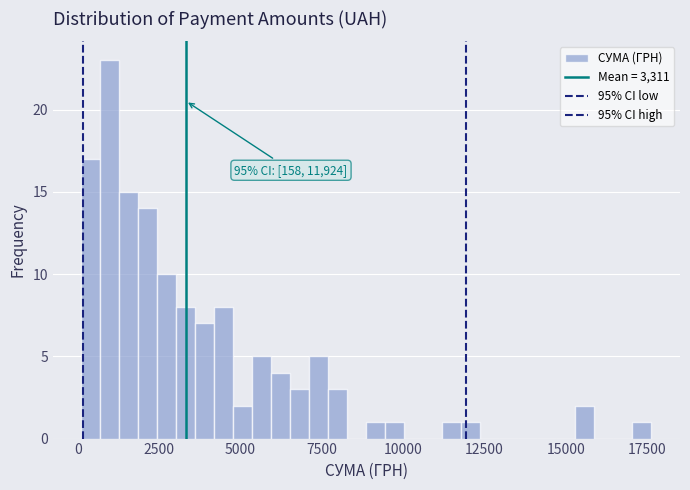

Around what value on the x-axis is the tallest bar? Give the approximate position of its centre, as read against the axis.

1000